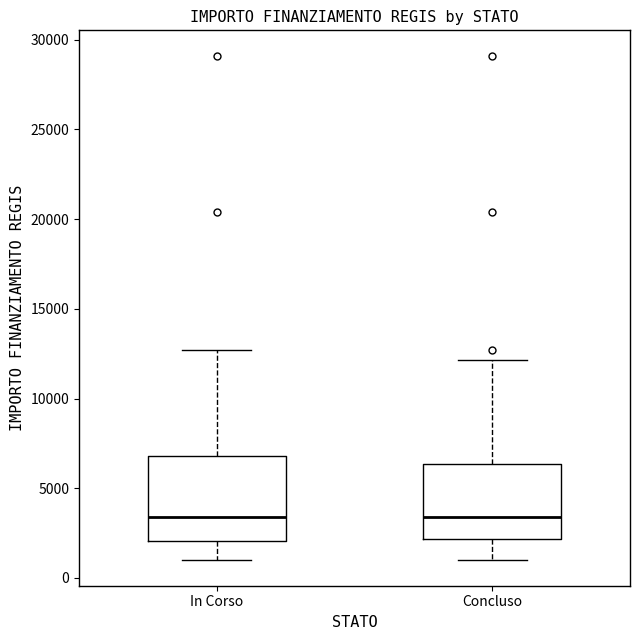

Reading left to right, read every box against the y-axis: the position of its median line, the range the box covers, and the ends of its whiskers. The values are not printed on the chart, so give them approximately, as read against the axis.

In Corso: median 3500, box 2000 to 7000, whiskers 1000 to 12500
Concluso: median 3500, box 2000 to 6500, whiskers 1000 to 12000